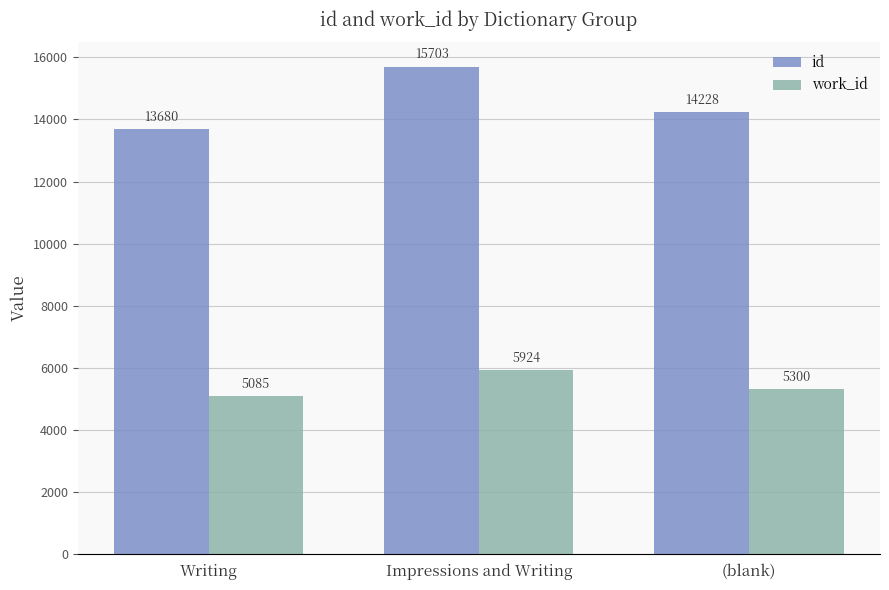

At how many categories does at least one series exceed 10300?

3